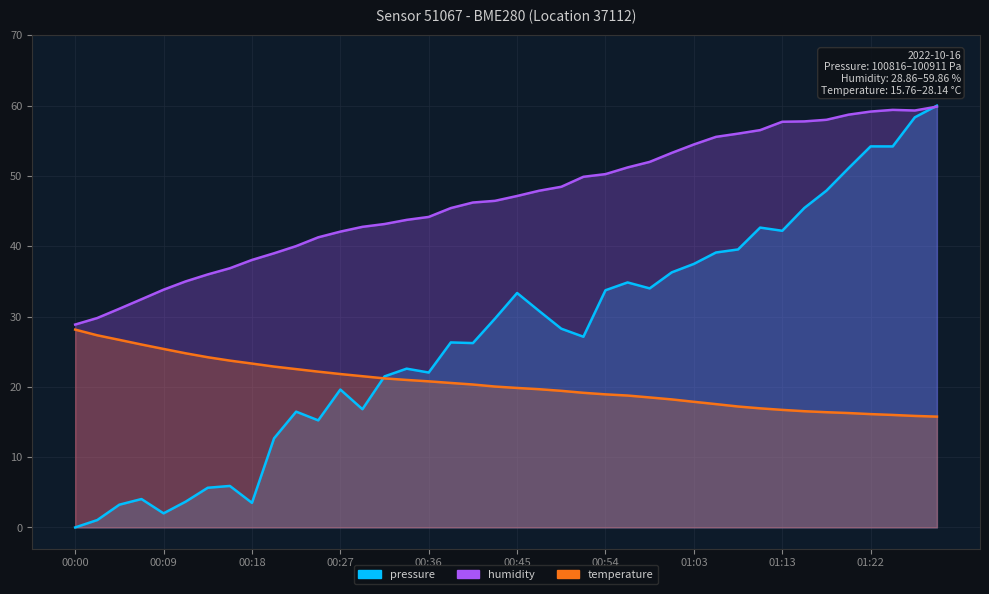

At which label does temperature reach its minimum?

01:29